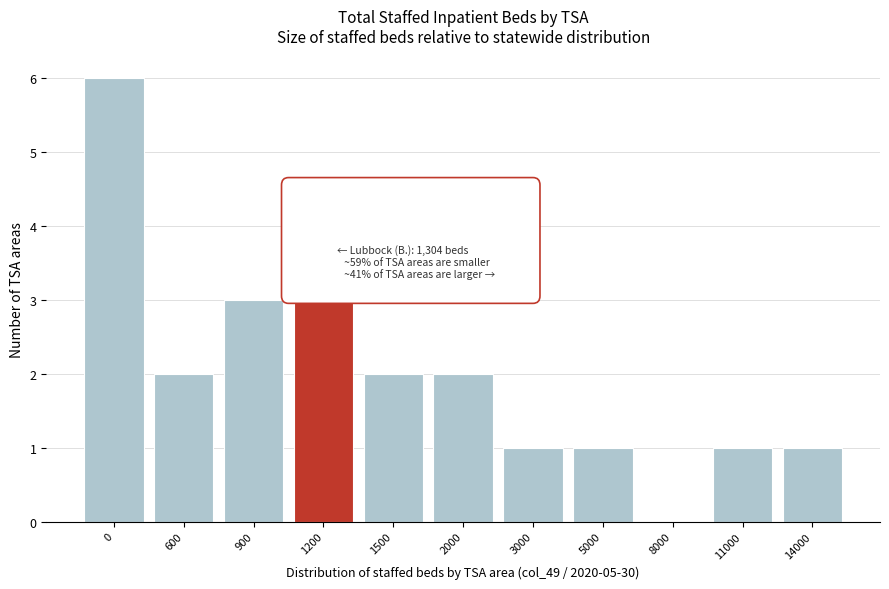

Reading left to right, list all the values displayed in this chart.

0=6	600=2	900=3	1200=3	1500=2	2000=2	3000=1	5000=1	8000=0	11000=1	14000=1